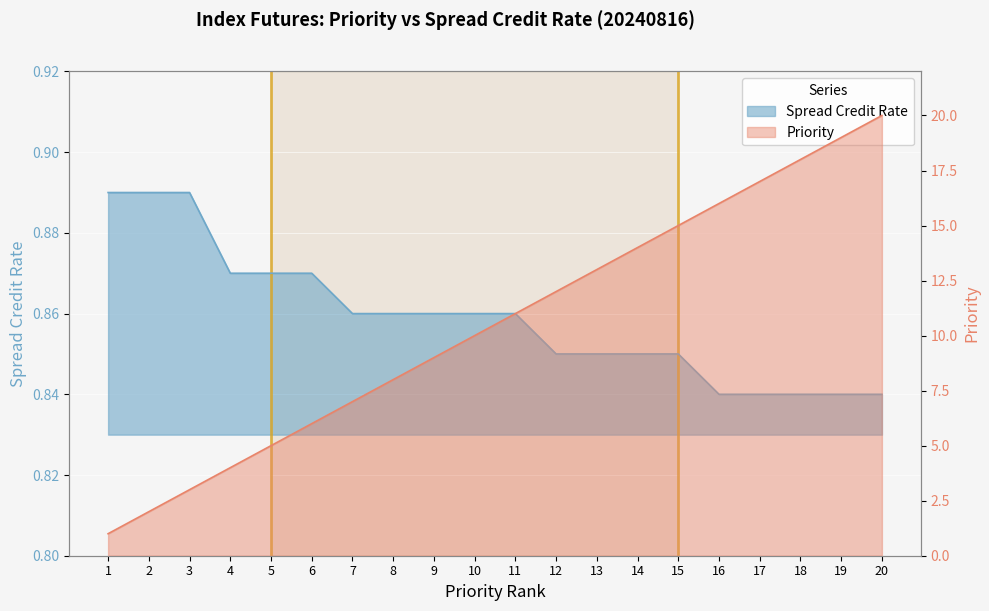

True or false: Priority and Spread Credit Rate cross at least once.

False